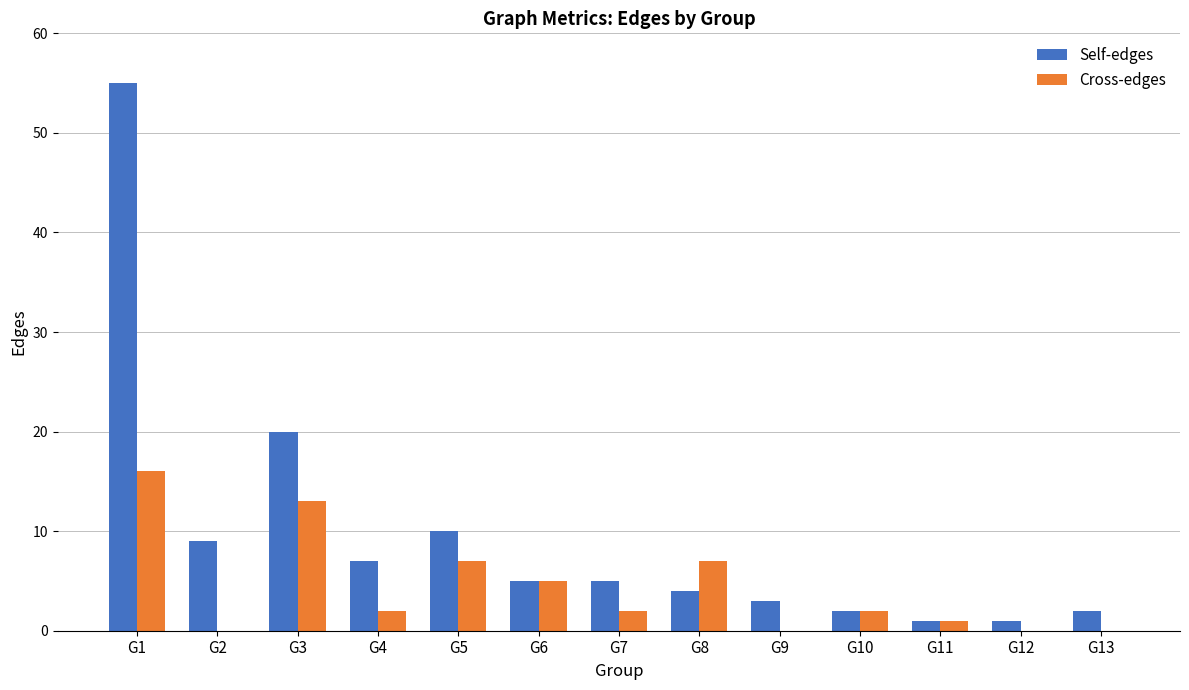

What is the sum of all Self-edges values?

124